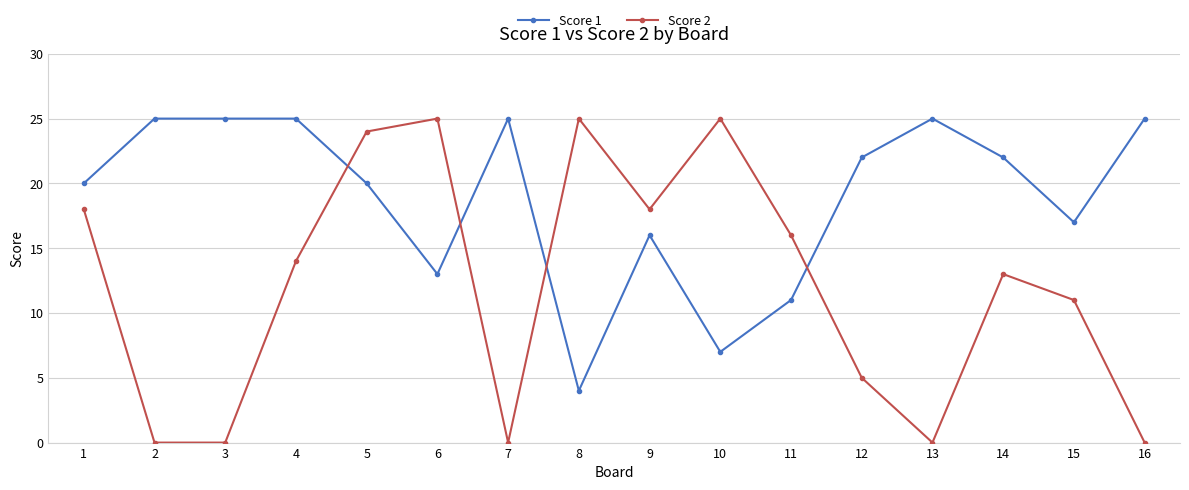

True or false: Score 2 has more than 0 points higher than both neighbors.

True